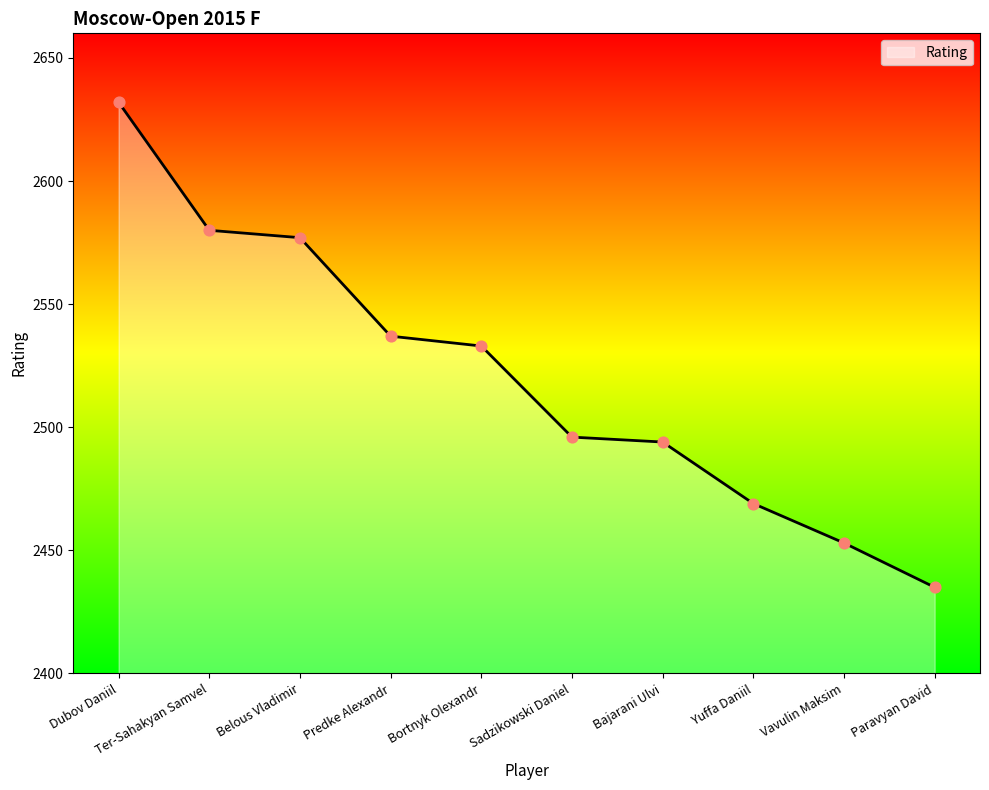

Which has a higher value, Belous Vladimir or Vavulin Maksim?

Belous Vladimir